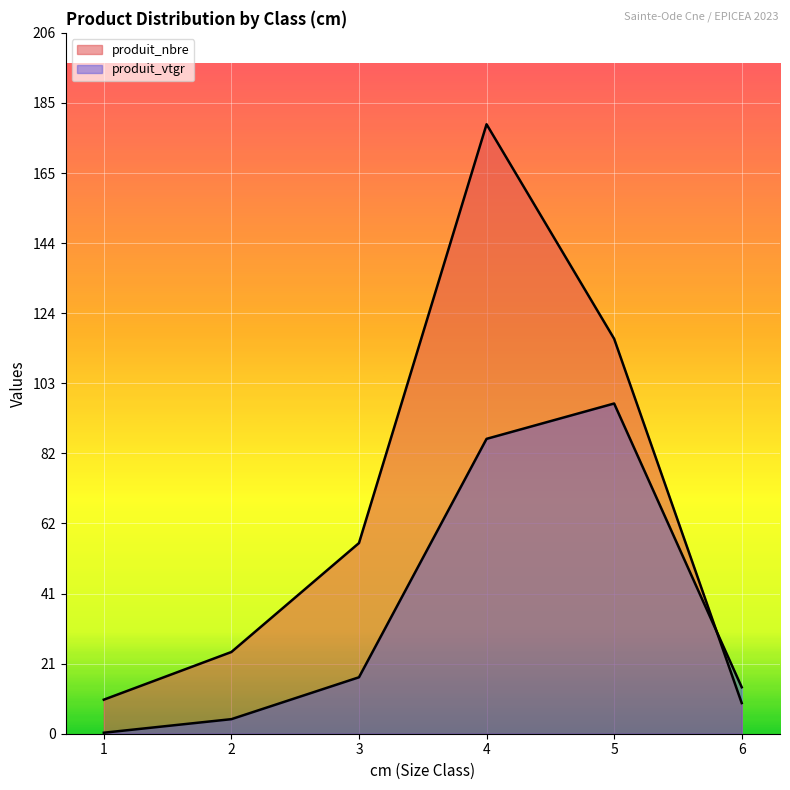

In produit_nbre, how many points are higher than both neighbors (excluding endpoints)?

1